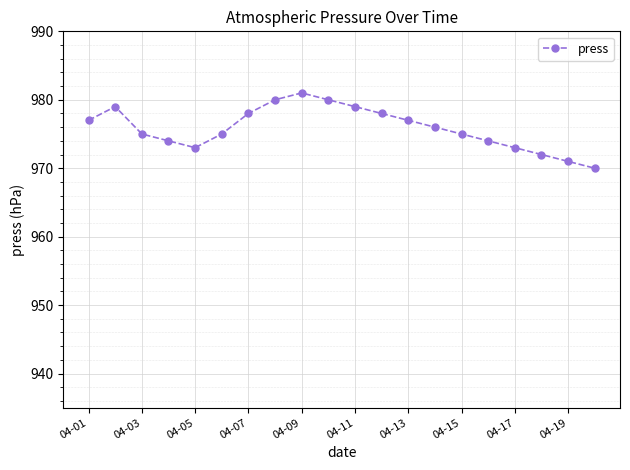

What is the minimum value shown in the chart?

970